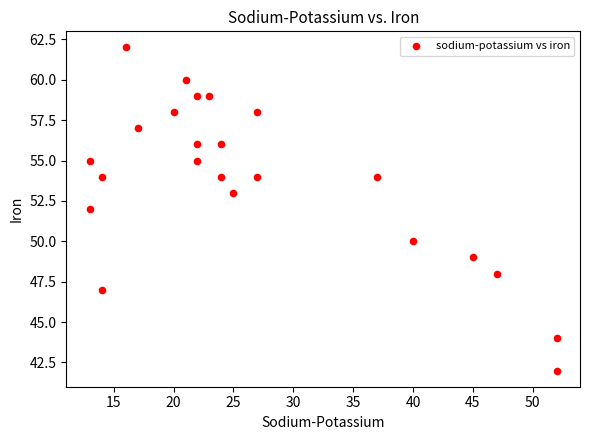

What is the range of Y values (max minus min)?

20